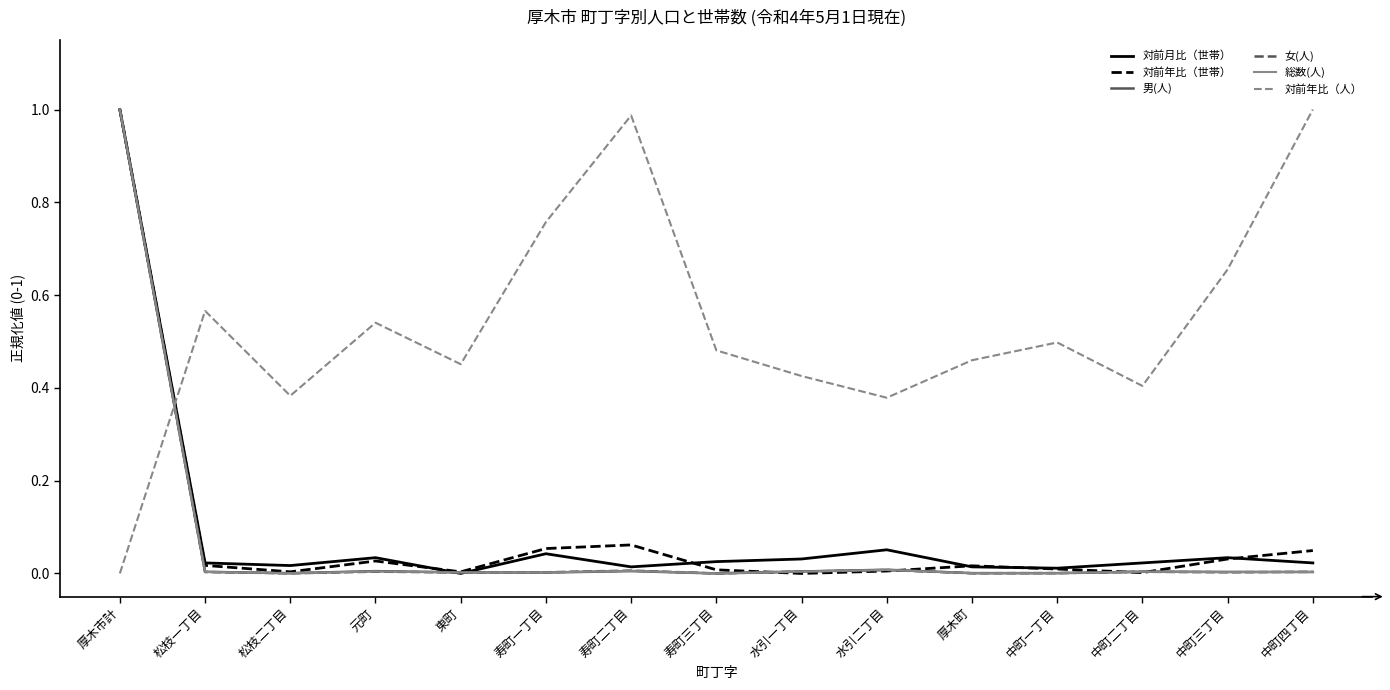

True or false: 対前年比（人） and 男(人) intersect in this chart.

True